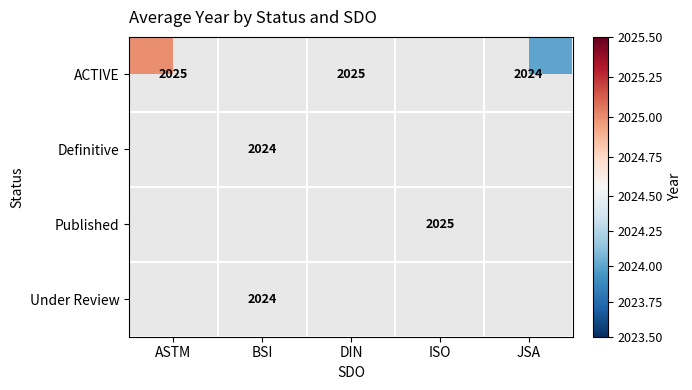

Is the value of Under Review at BSI greater than the value of ACTIVE at ASTM?

No